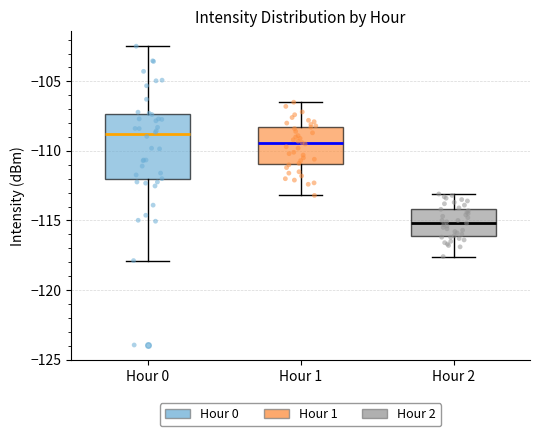

Which box's median line is the highest?

Hour 0